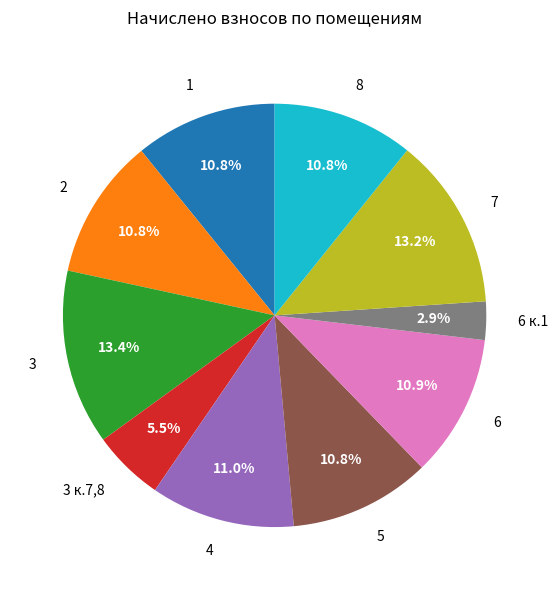

Count the number of slices in the pie.

10